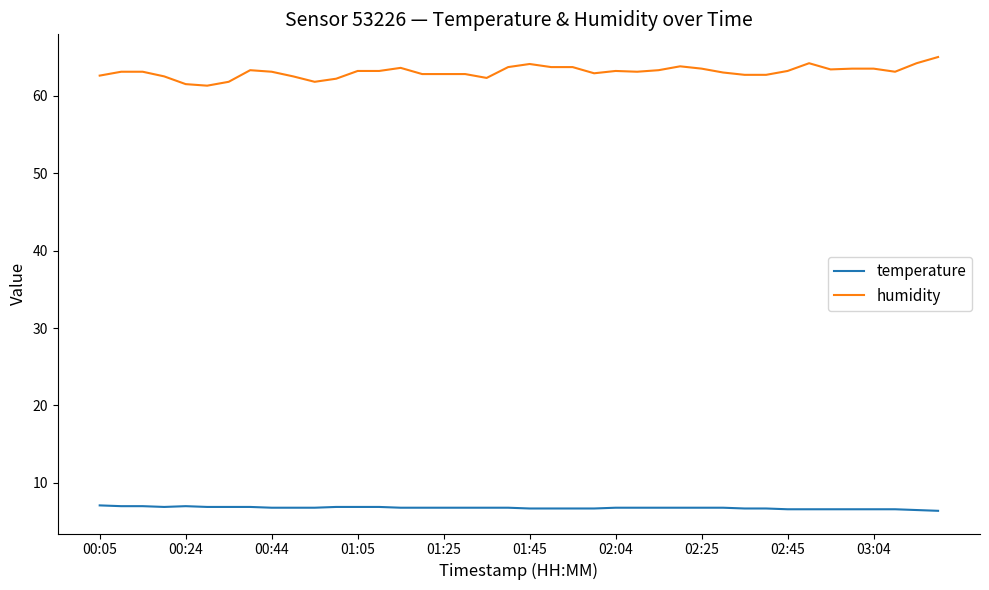

Which series has the largest total across all categories?

humidity